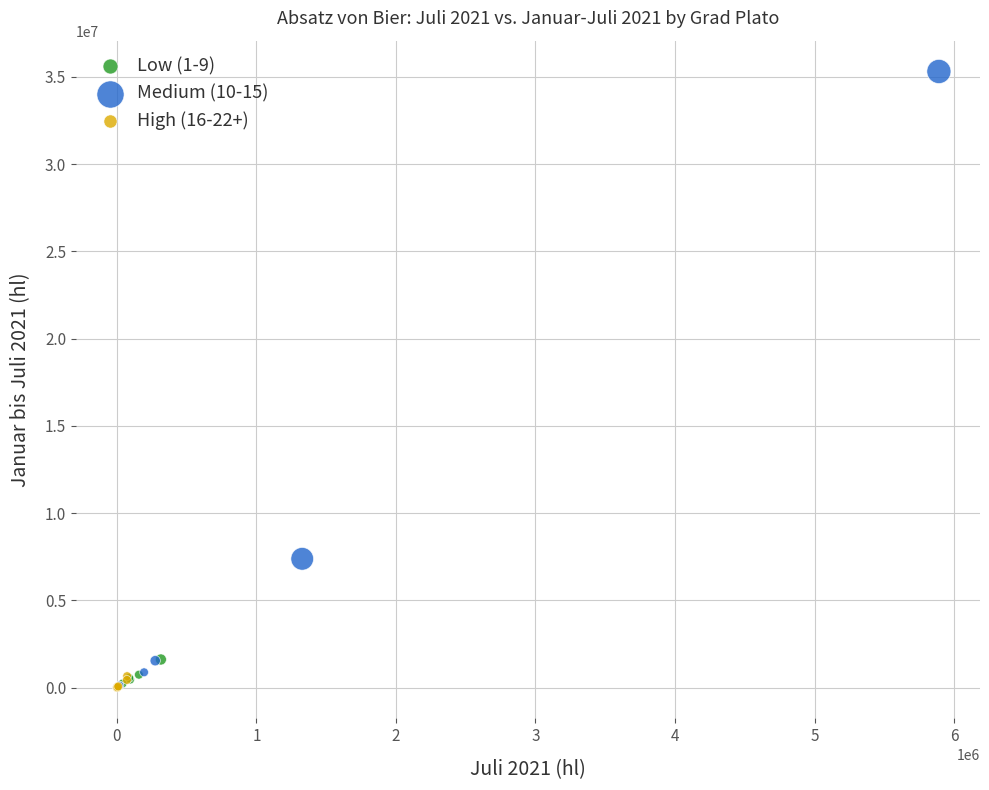

Which series has the widest spread of Y values?

Medium (10-15)